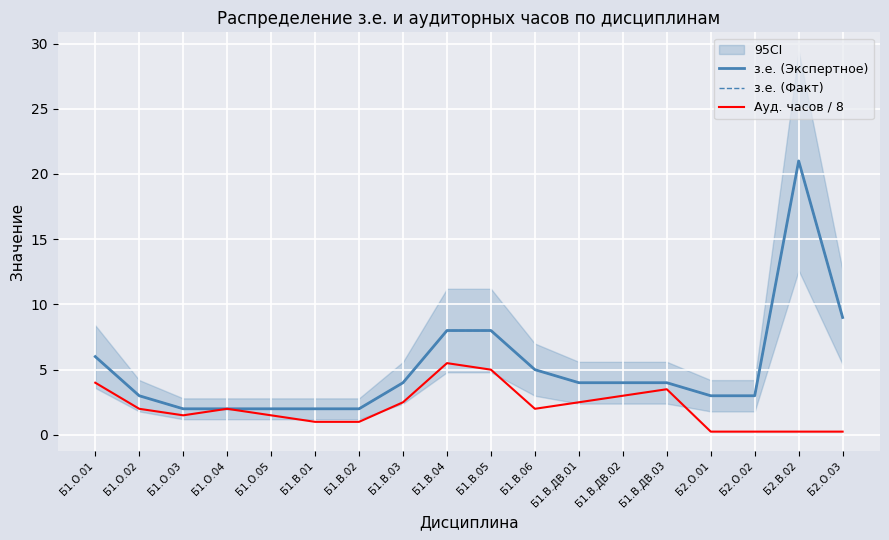

Reading left to right, extract all data points from this chart.

з.е. (Экспертное): 6.0	3.0	2.0	2.0	2.0	2.0	2.0	4.0	8.0	8.0	5.0	4.0	4.0	4.0	3.0	3.0	21.0	9.0
з.е. (Факт): 6.0	3.0	2.0	2.0	2.0	2.0	2.0	4.0	8.0	8.0	5.0	4.0	4.0	4.0	3.0	3.0	21.0	9.0
Ауд. часов / 8: 4.0	2.0	1.5	2.0	1.5	1.0	1.0	2.5	5.5	5.0	2.0	2.5	3.0	3.5	0.2	0.2	0.2	0.2